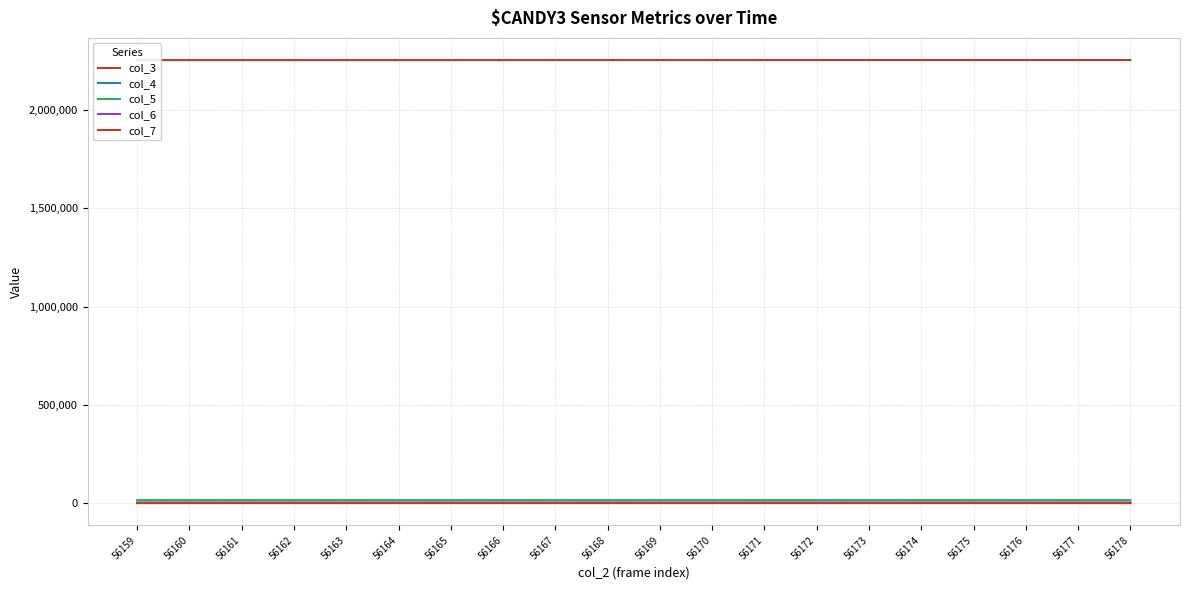

True or false: col_5 has a value of 9717 at 56171.

False